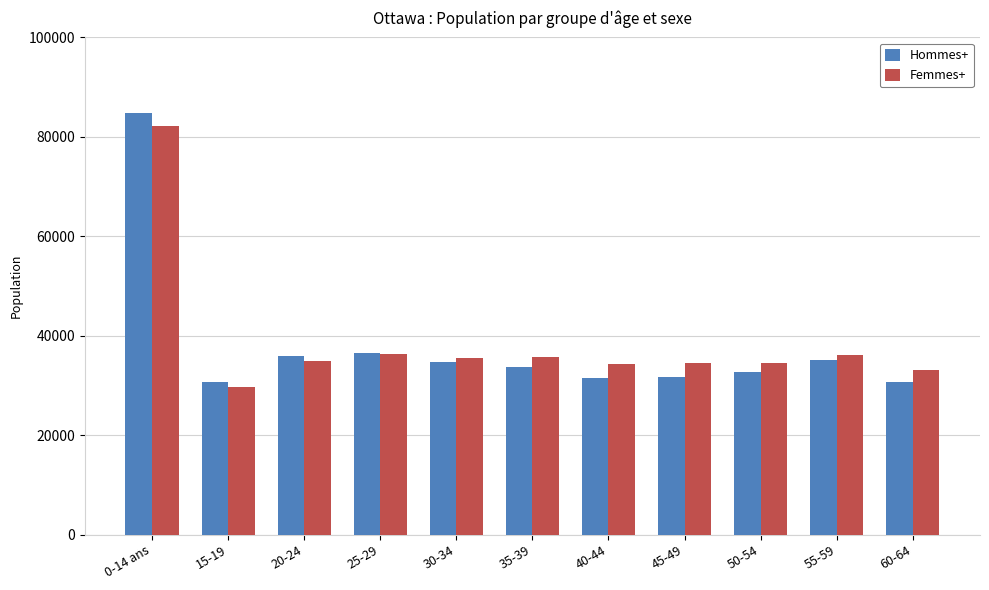

The value of Hommes+ at 20-24 is 54666. True or false?

False